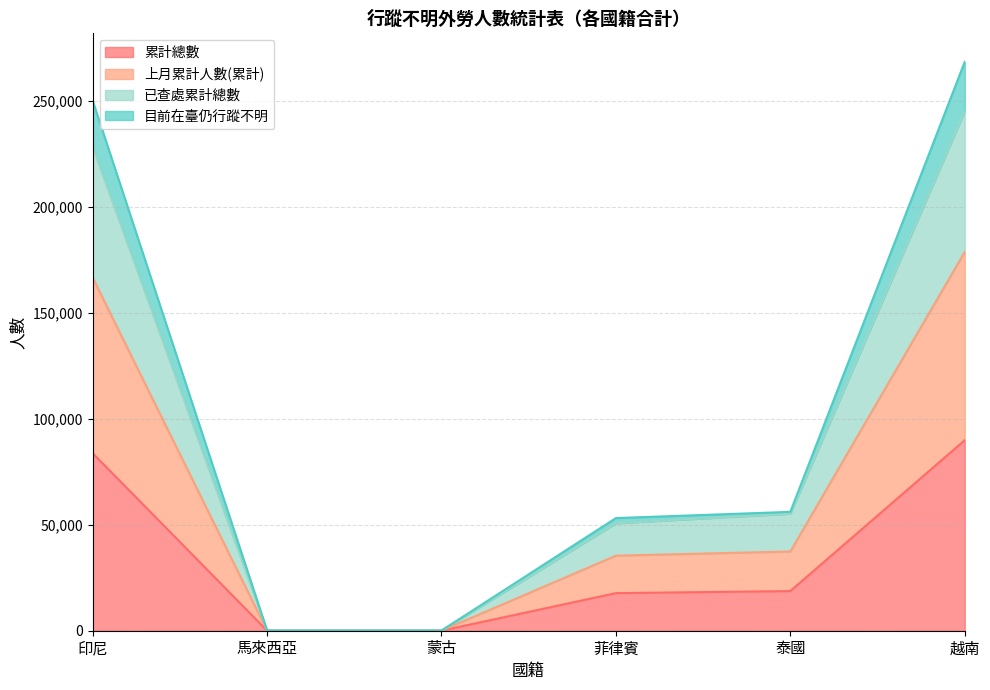

What is the difference between the maximum and minimum values in the 累計總數 series?

89908